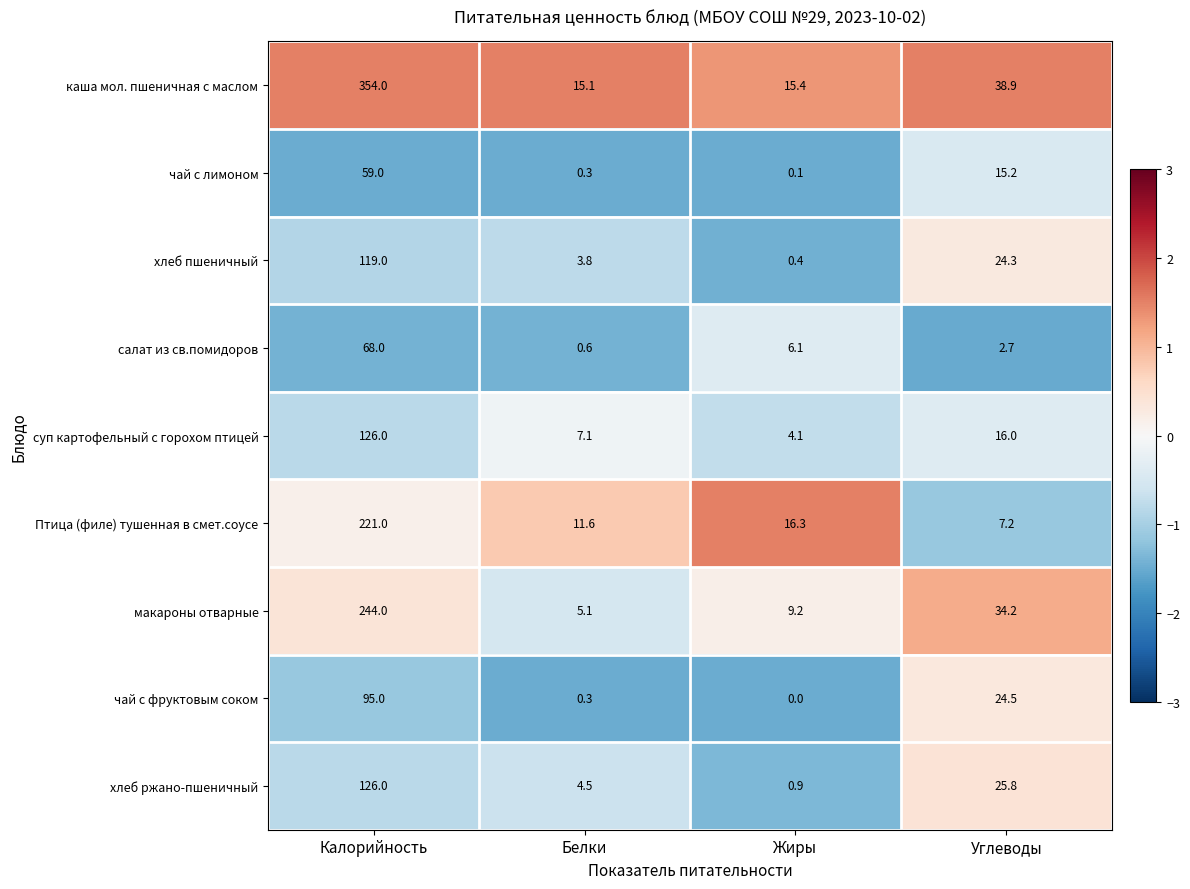

Which series changed the most between Калорийность and Углеводы?

каша мол. пшеничная с маслом